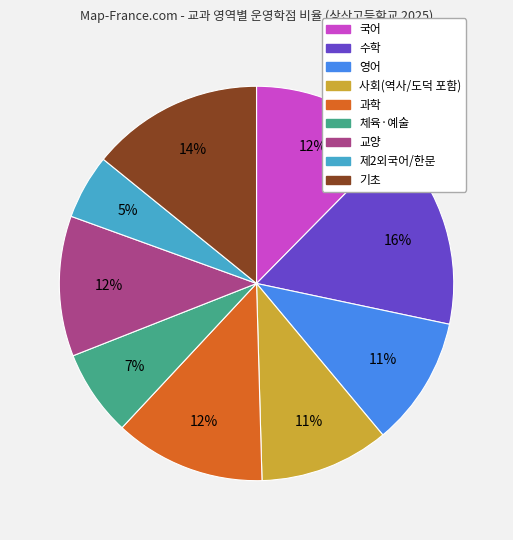

Does 체육·예술 represent more than half of the total?

No